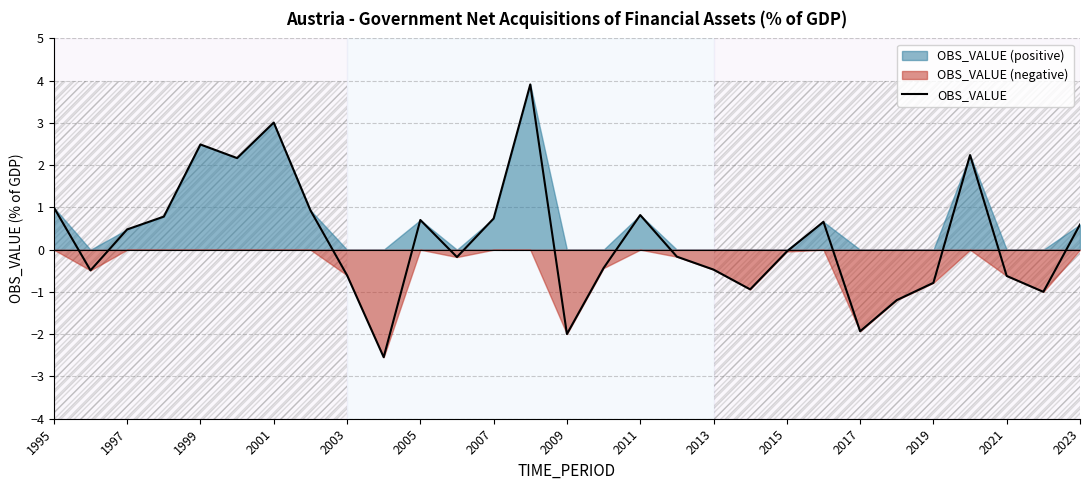

What is the average value?

0.2